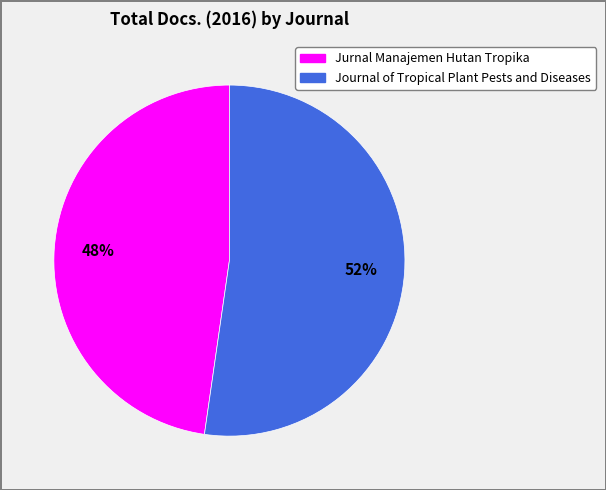

What is the majority slice?

Journal of Tropical Plant Pests and Diseases